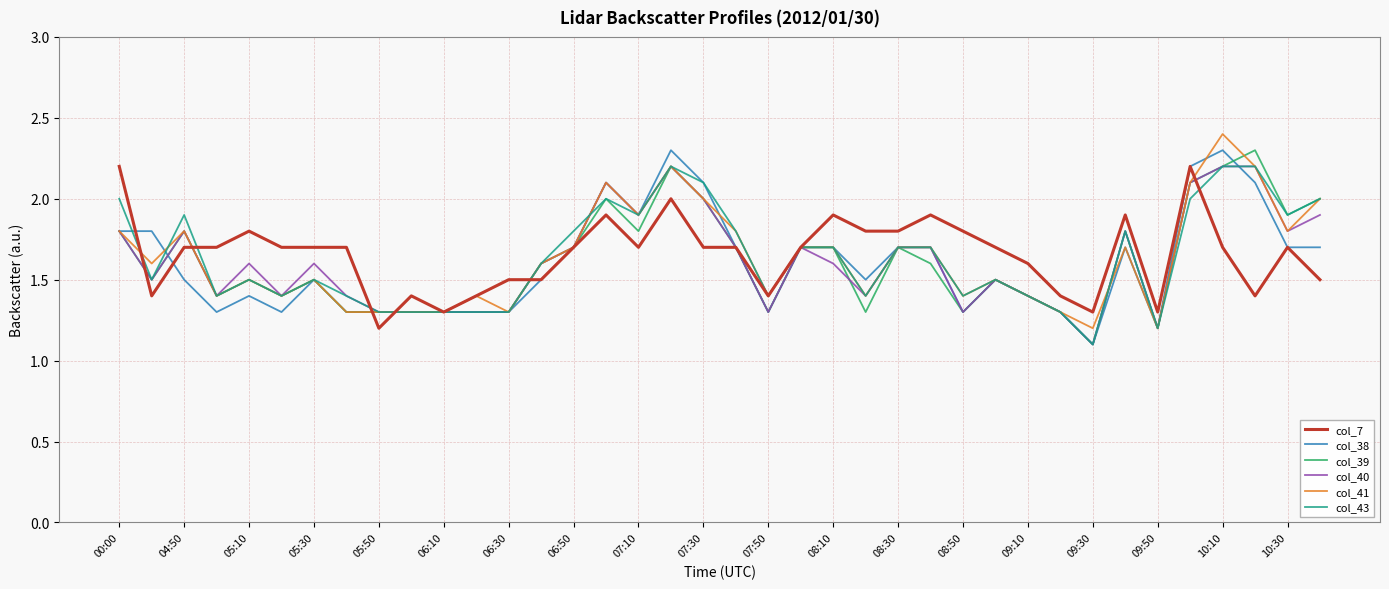

What is the maximum value for col_39?

2.3